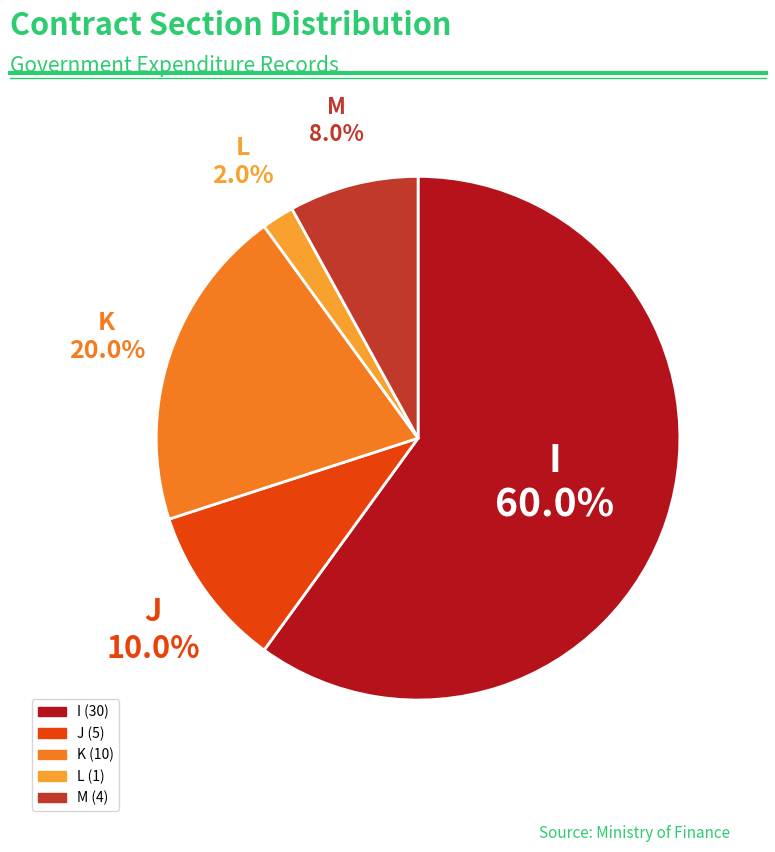

What is the majority slice?

I